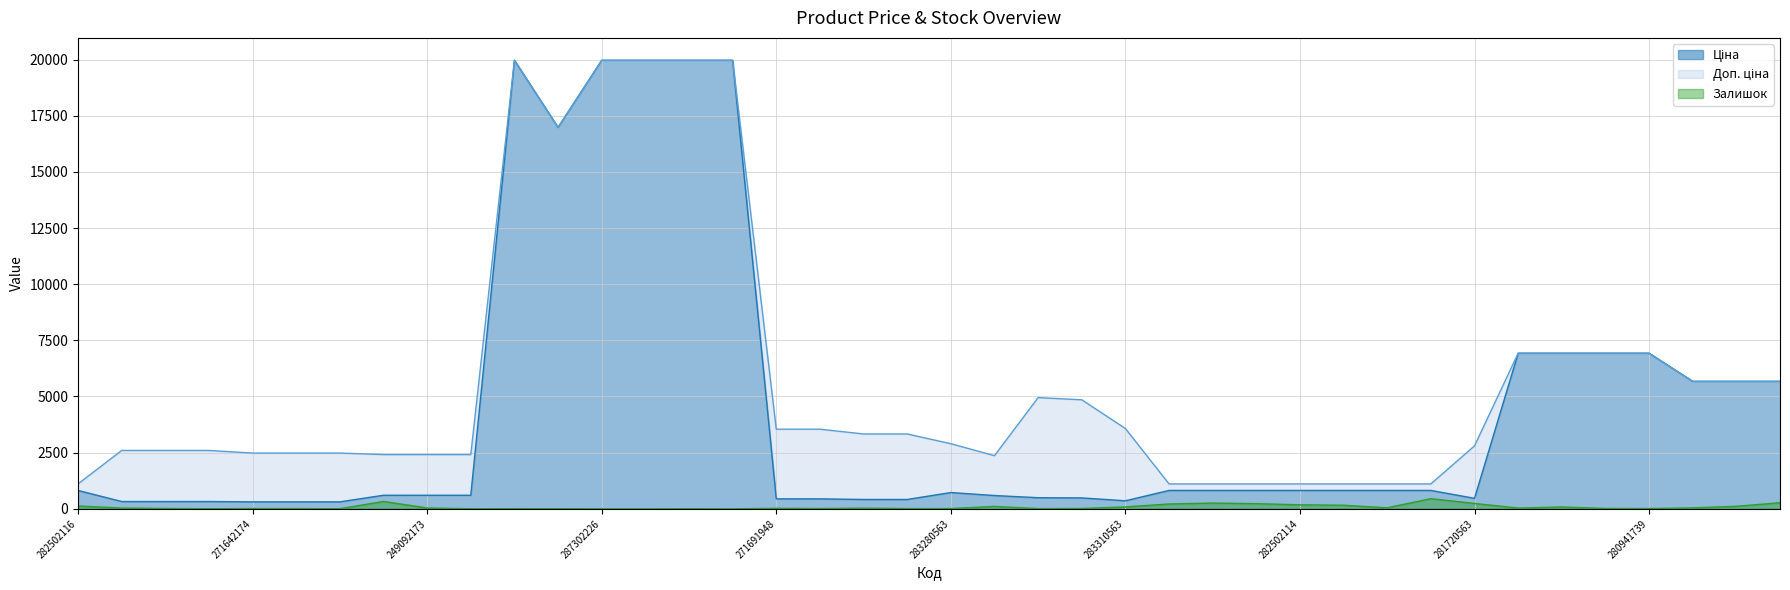

True or false: Ціна has a value of 5673.8 at 280761652.

True